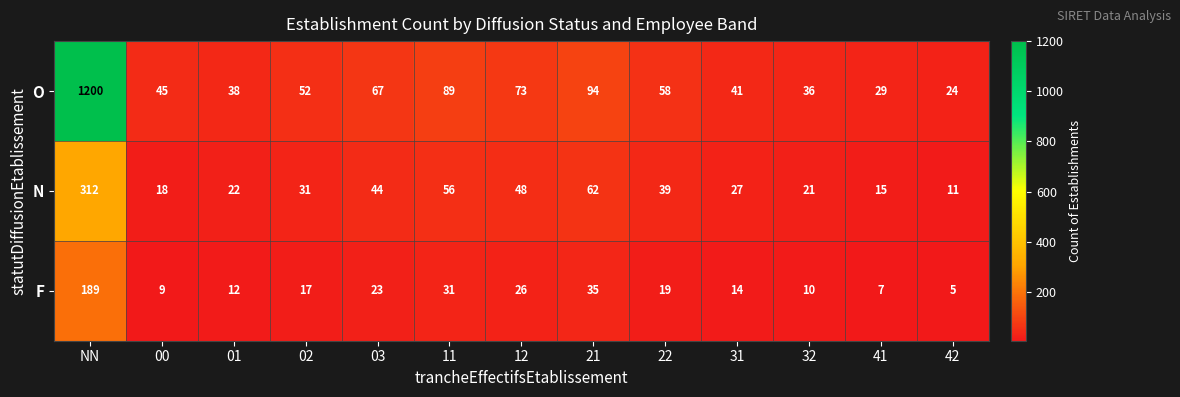

Count the number of categories in the chart.

13